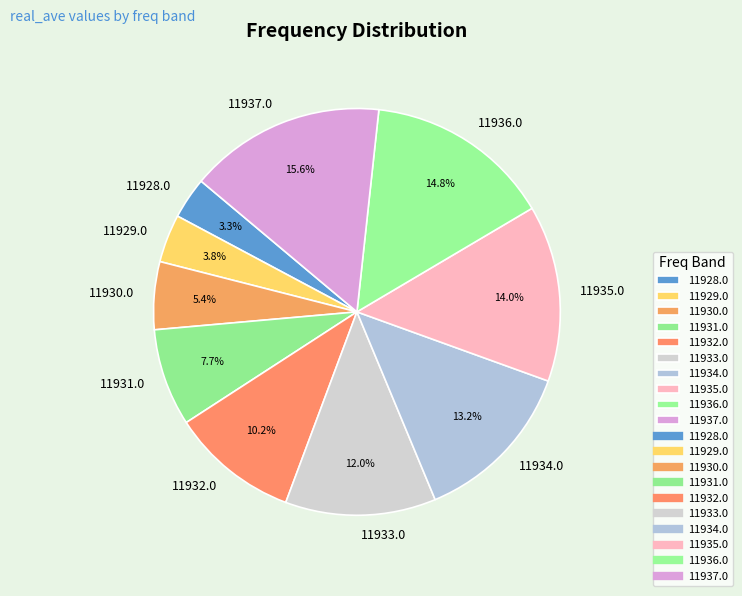

Which slice is the largest?

11937.0